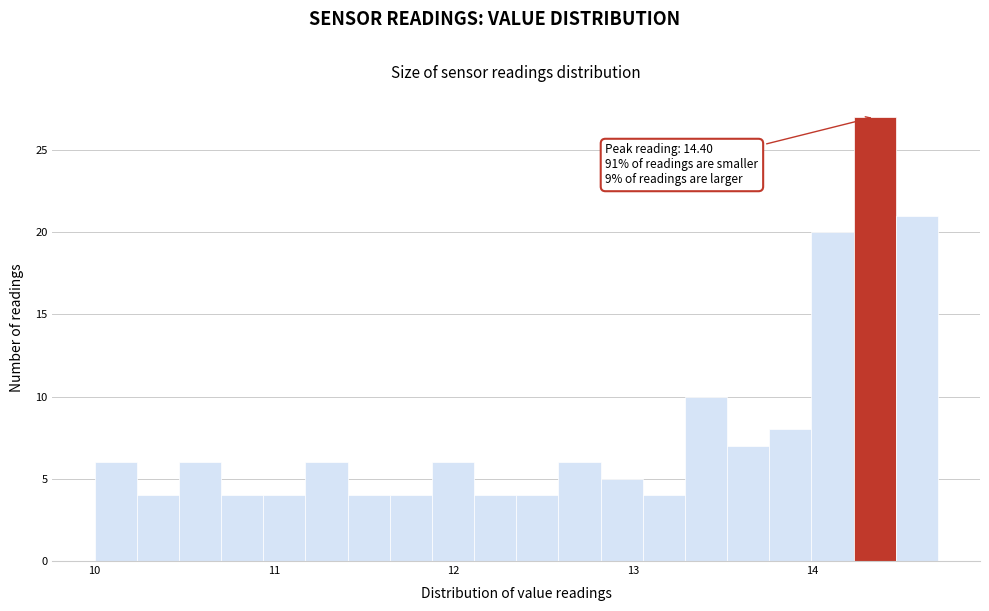

Around what value on the x-axis is the tallest bar? Give the approximate position of its centre, as read against the axis.

14.3